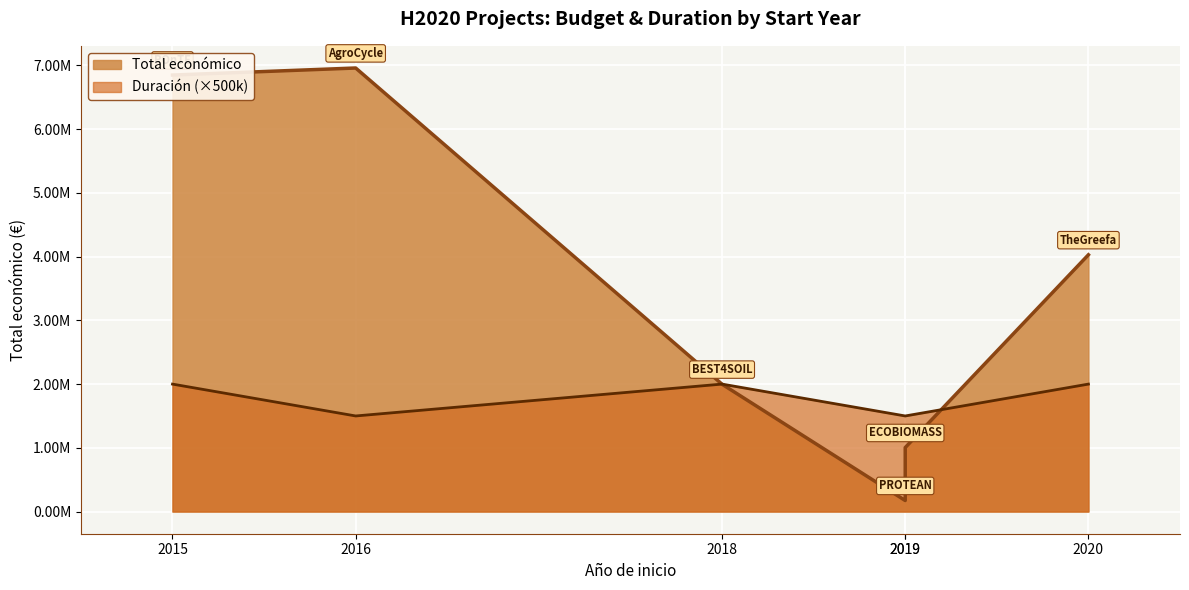

Which label corresponds to the largest value in the chart?

2016